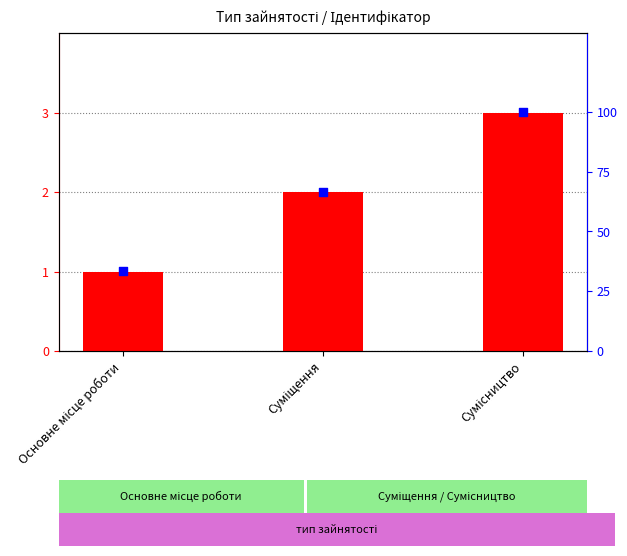

Which series reaches the maximum Y coordinate?

відсоток від максимуму